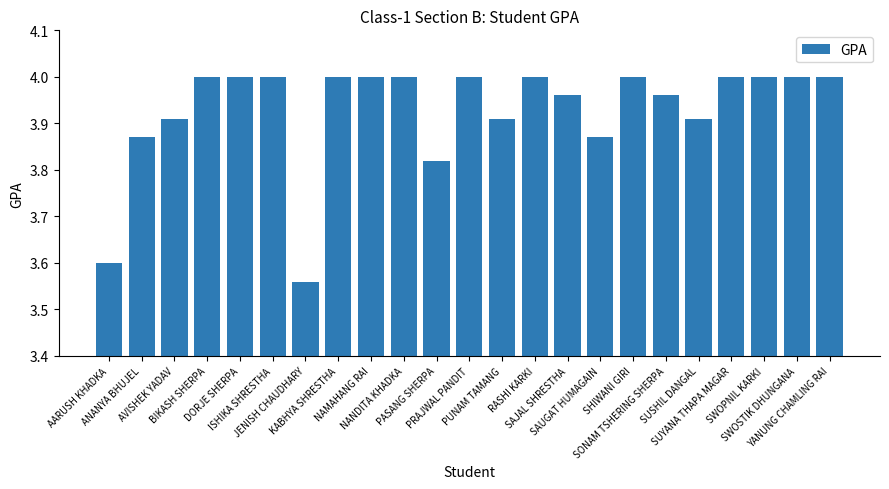

What is the label of the 15th bar from the right?

NAMAHANG RAI